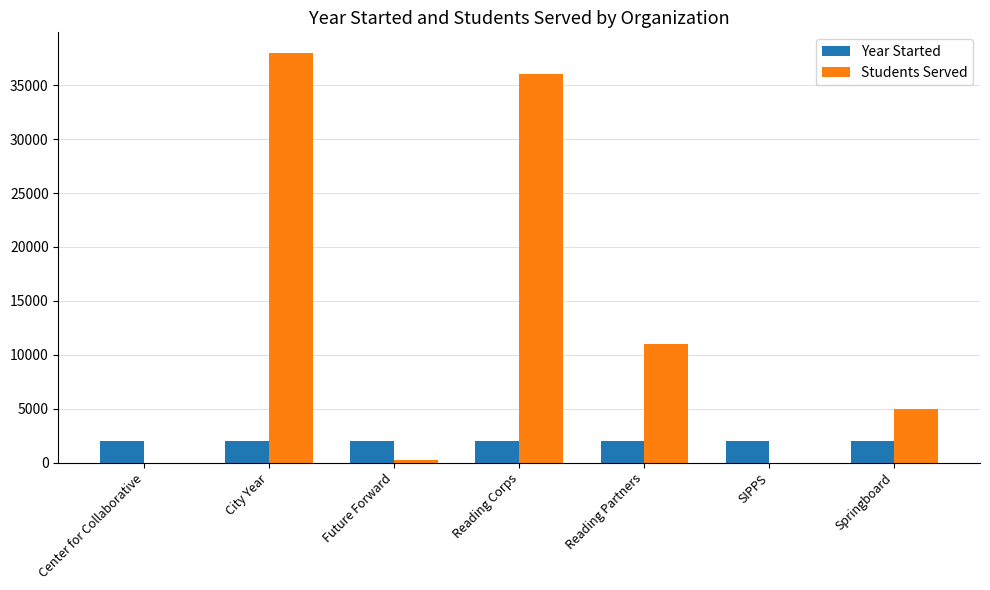

What is the maximum value shown in the chart?

38000